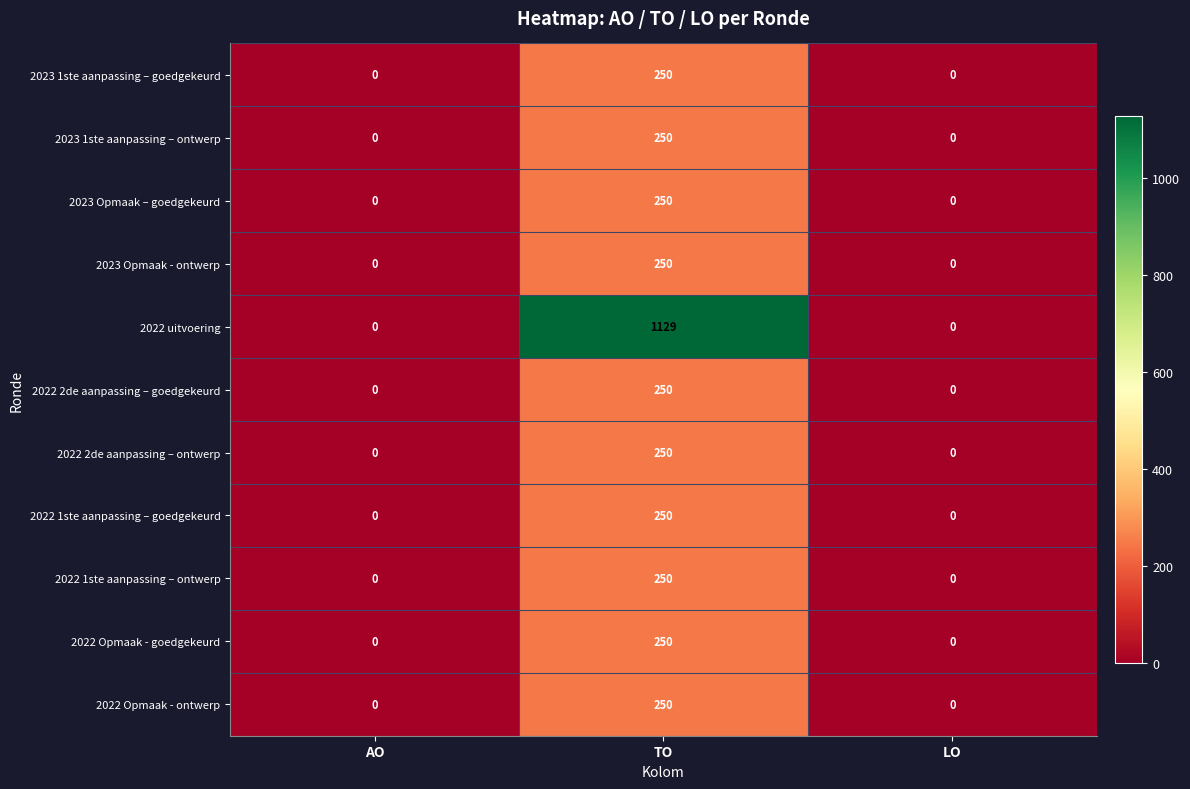

What is the difference between the highest and lowest values at TO?

879